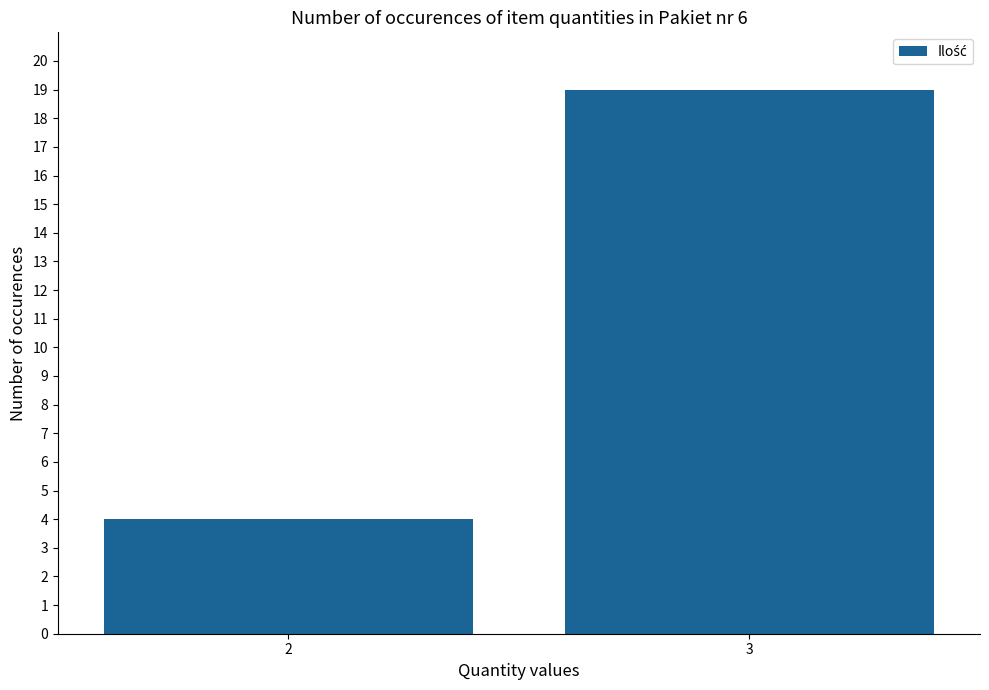

Which category has the highest value across all series?

3